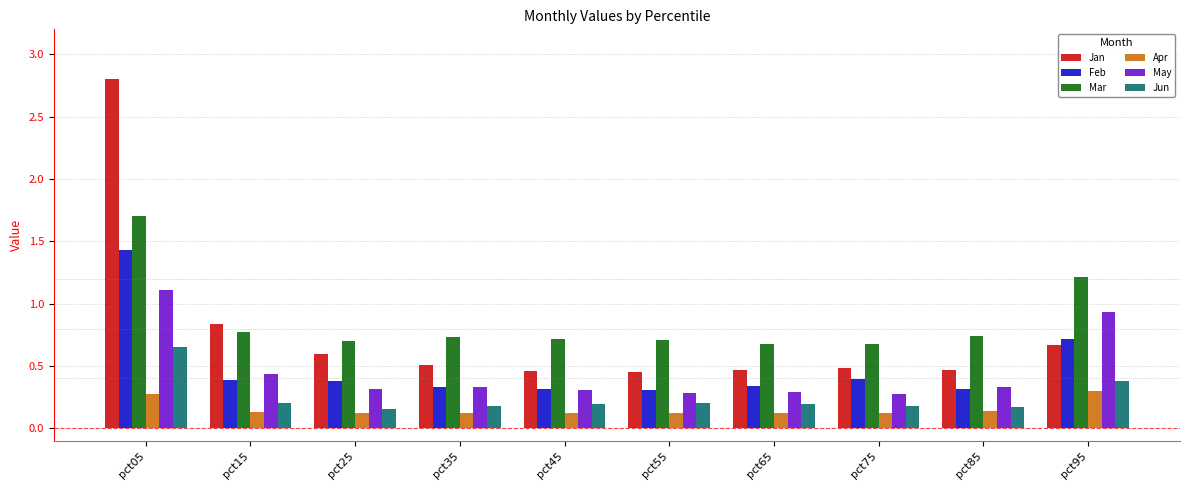

Rank the series by their maximum value, from highest to lowest.

Jan, Mar, Feb, May, Jun, Apr